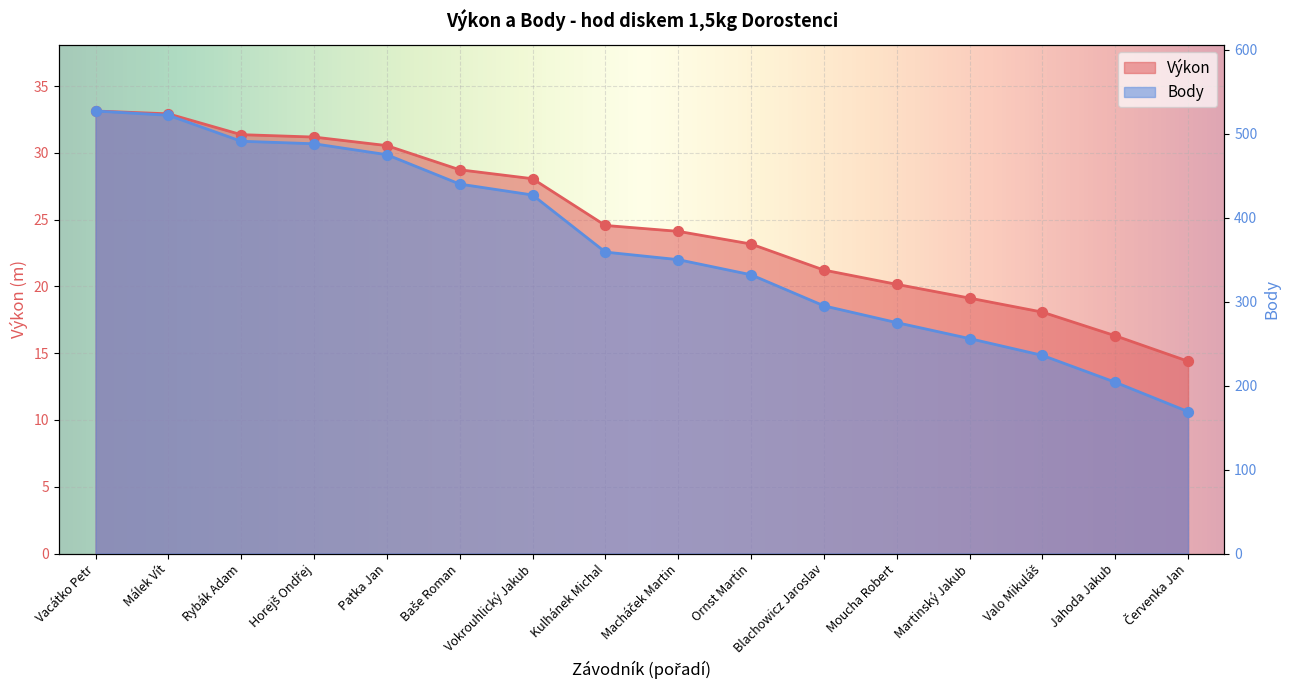

At which category is the sum across all series the highest?

Vacátko Petr